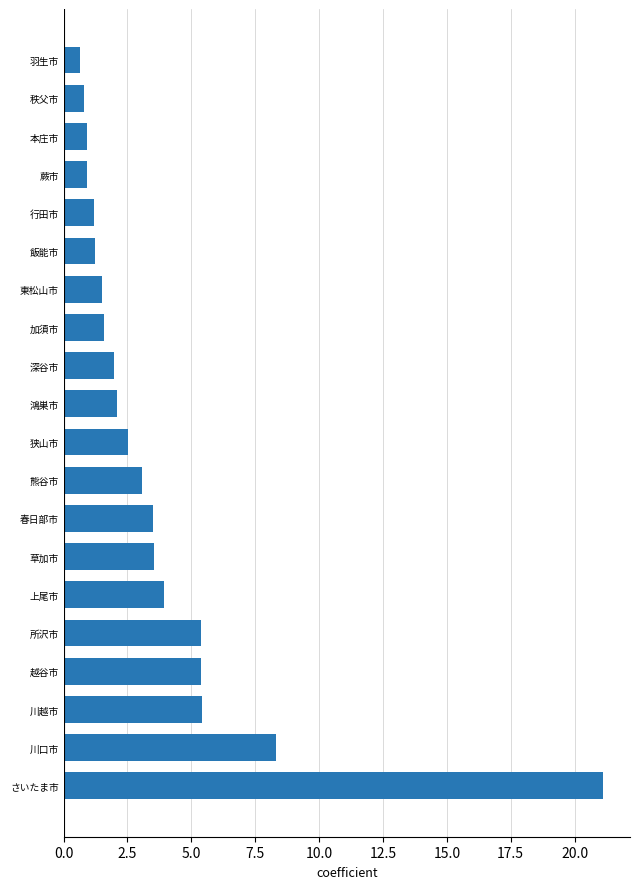

What is the sum of the values at 春日部市 and 川口市?

11.8